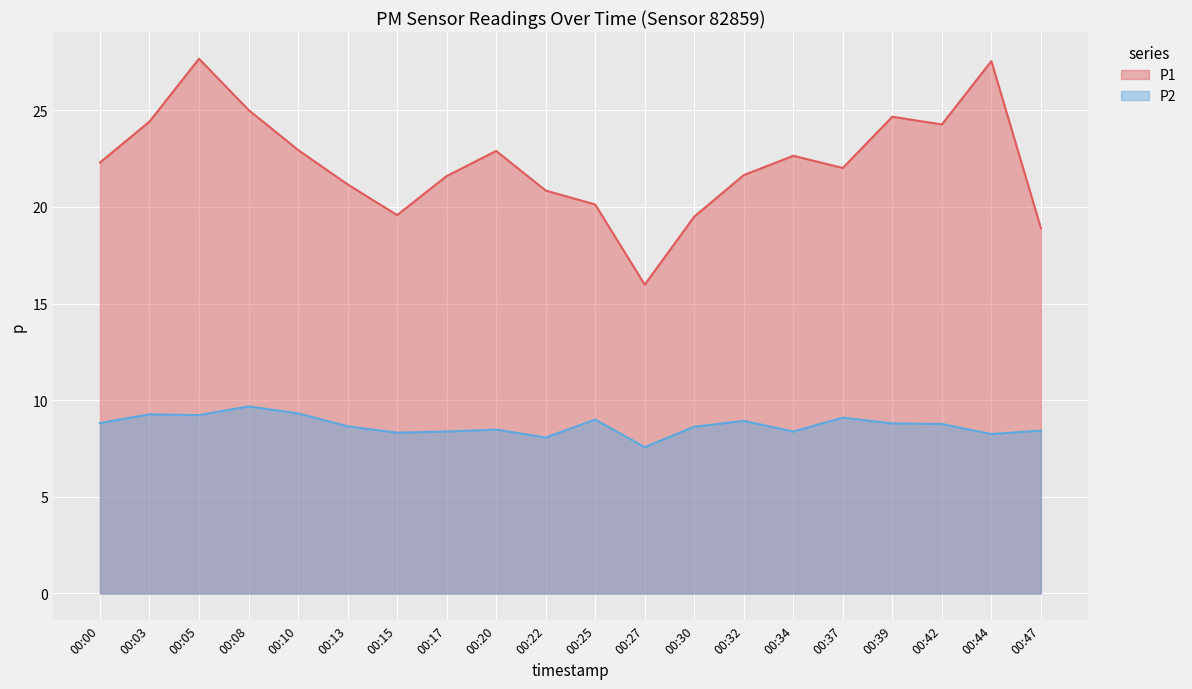

True or false: P2 and P1 cross at least once.

False